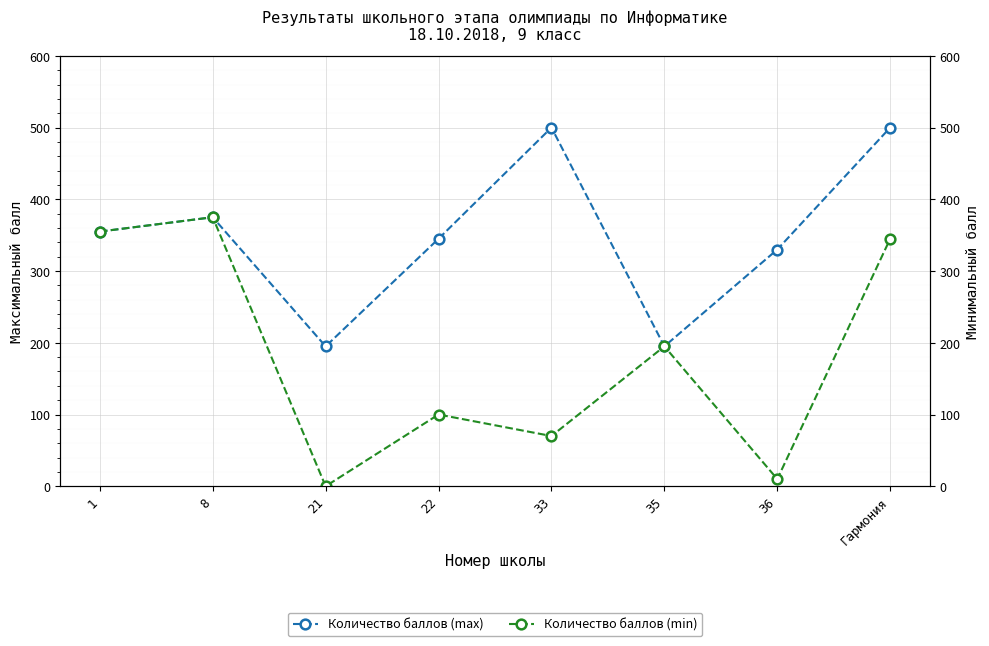

List the labels in order of Количество баллов (min) value, smallest first.

21, 36, 33, 22, 35, Гармония, 1, 8